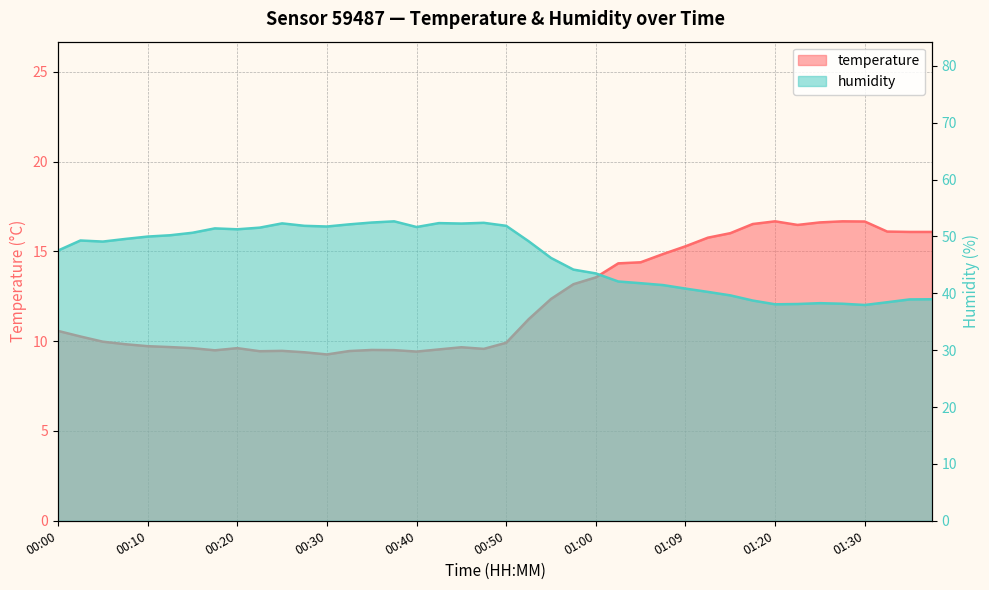

How many interior local peaks does the humidity series have?

7